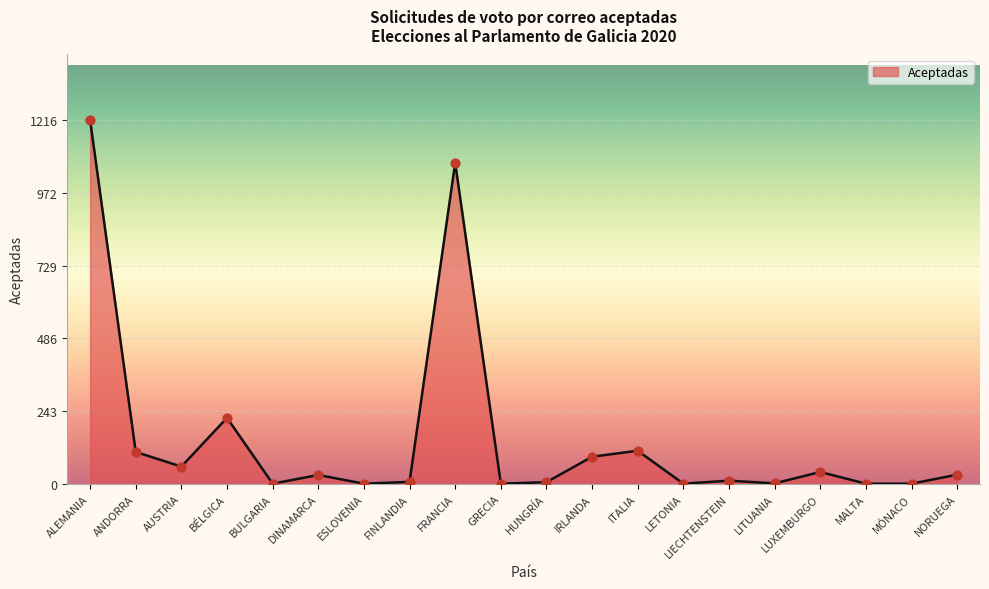

What is the change in value from ALEMANIA to BÉLGICA?

-995